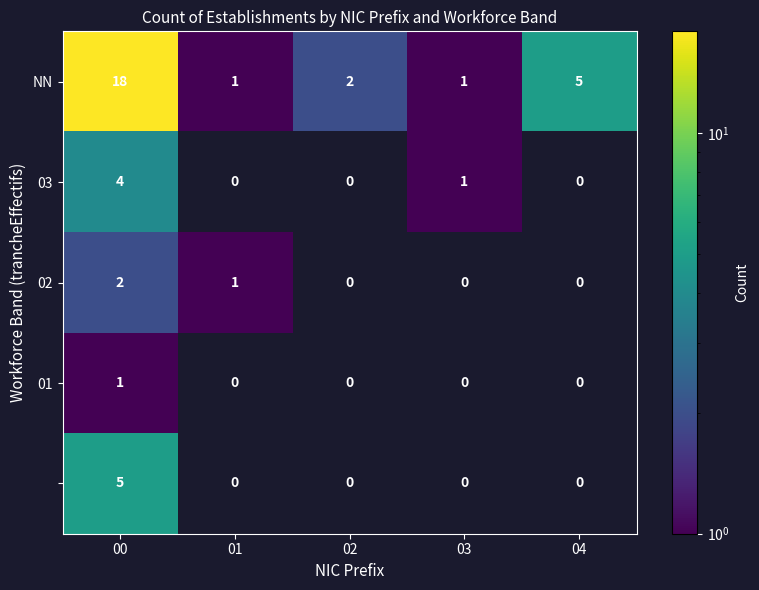

How many data points does each series have?

5